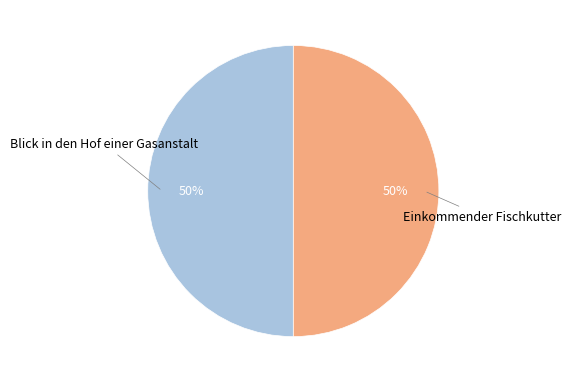

To the nearest percent, what is the average slice percentage?

50%